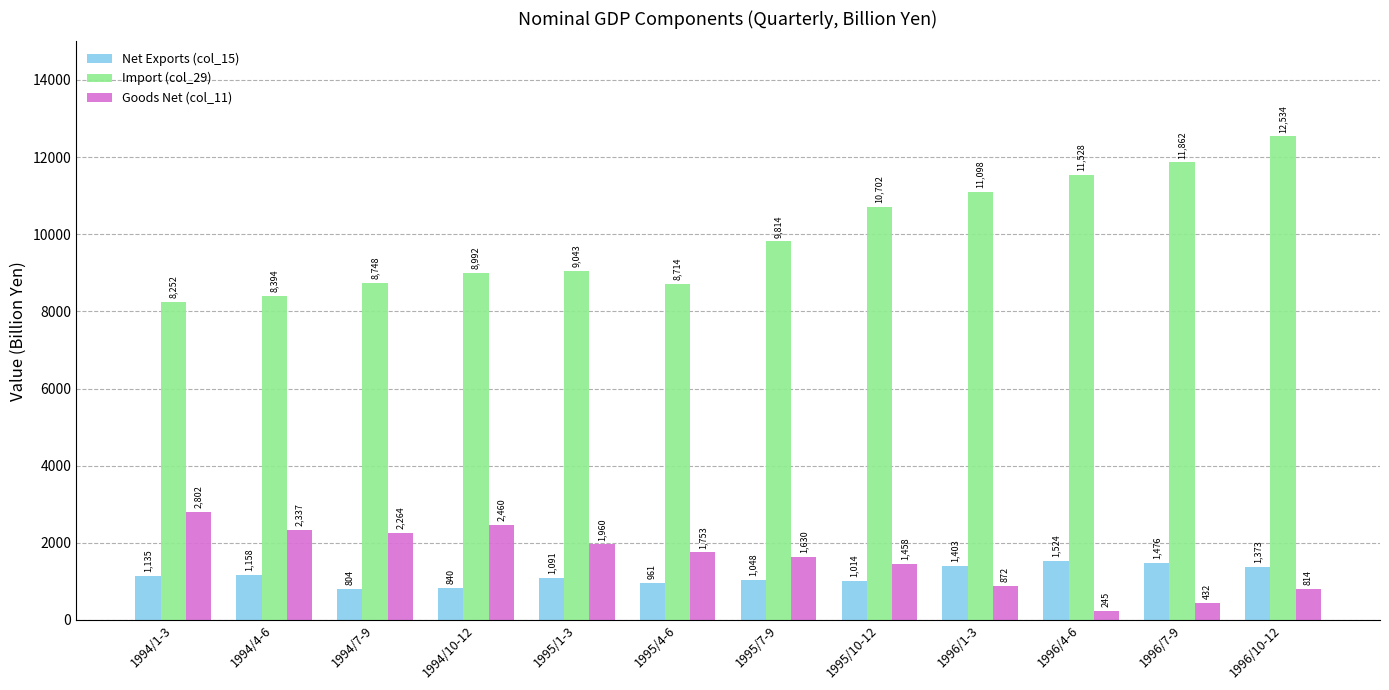

What are all the series names shown in the legend?

Net Exports (col_15), Import (col_29), Goods Net (col_11)